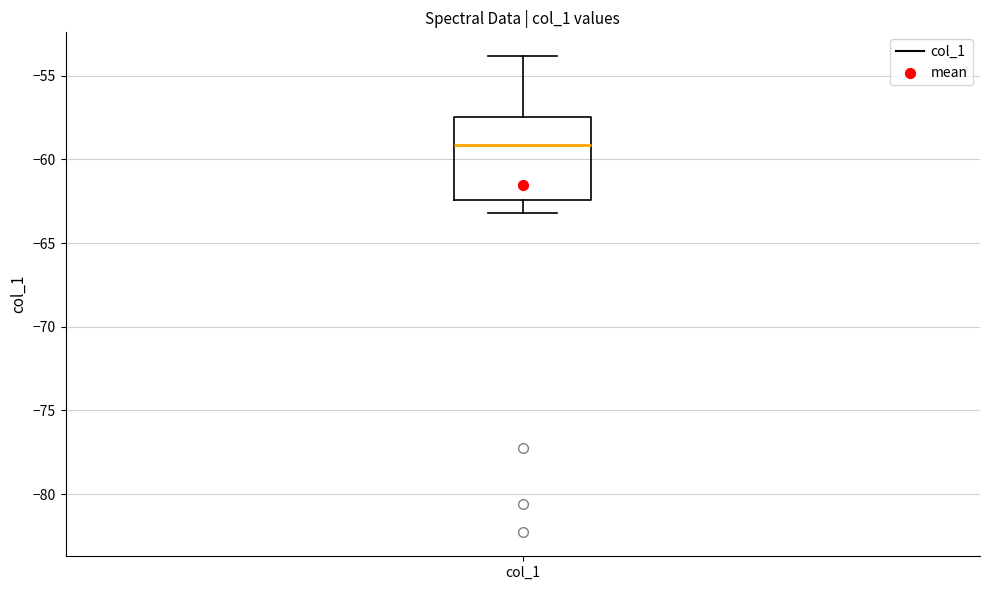

Read this box plot against the y-axis: the position of the median line, the range covered by the box, and the ends of both whiskers. The values are not printed on the chart, so give them approximately, as read against the axis.

median -59.0, box -62.5 to -57.5, whiskers -63.0 to -54.0